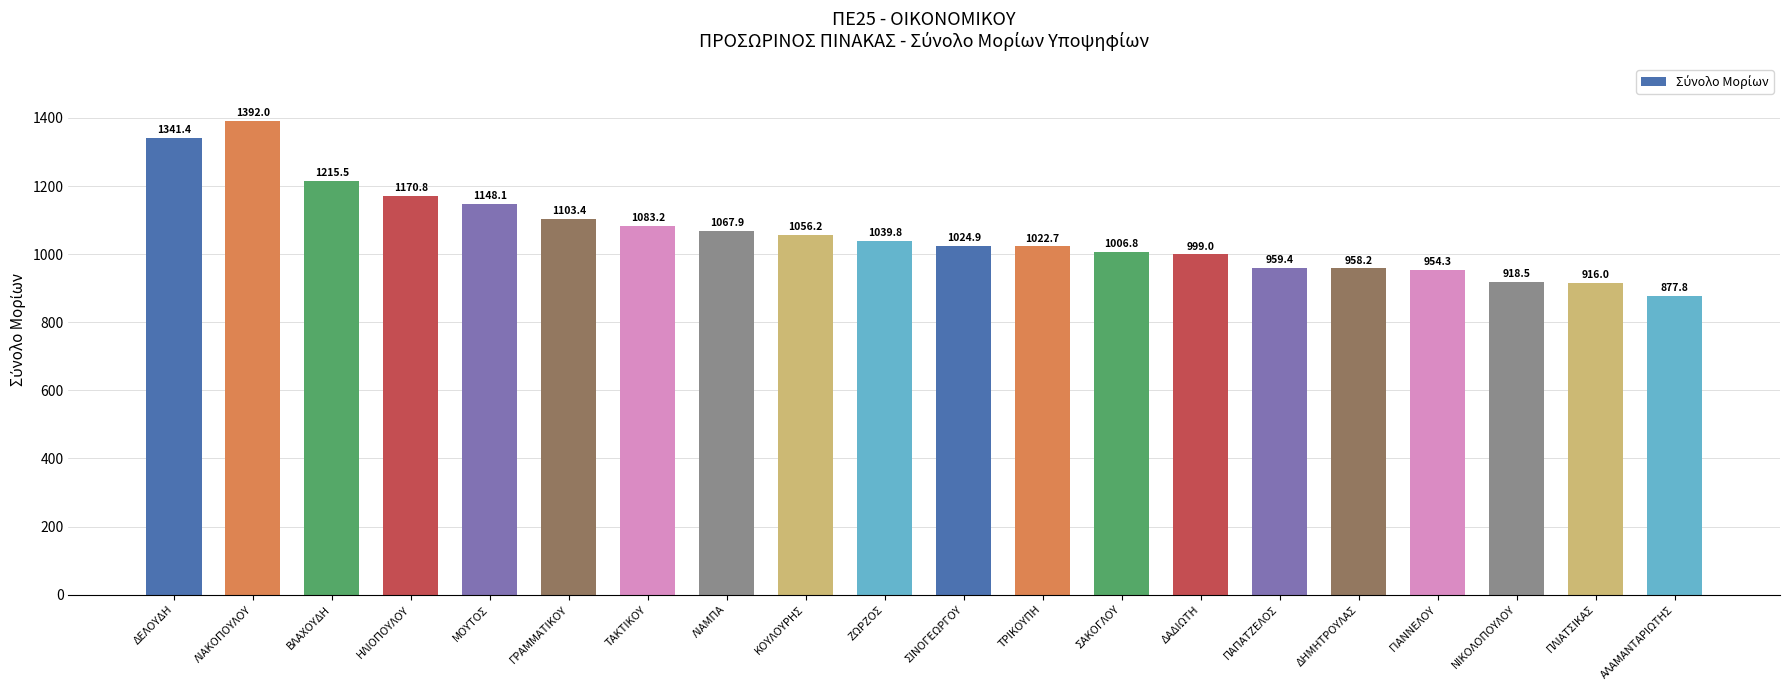

Which category has the lowest value across all series?

ΑΛΑΜΑΝΤΑΡΙΩΤΗΣ